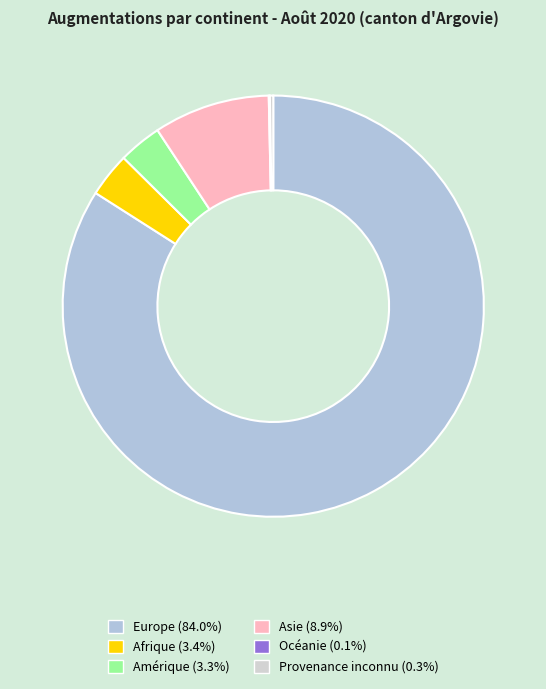

Count the number of slices in the pie.

6